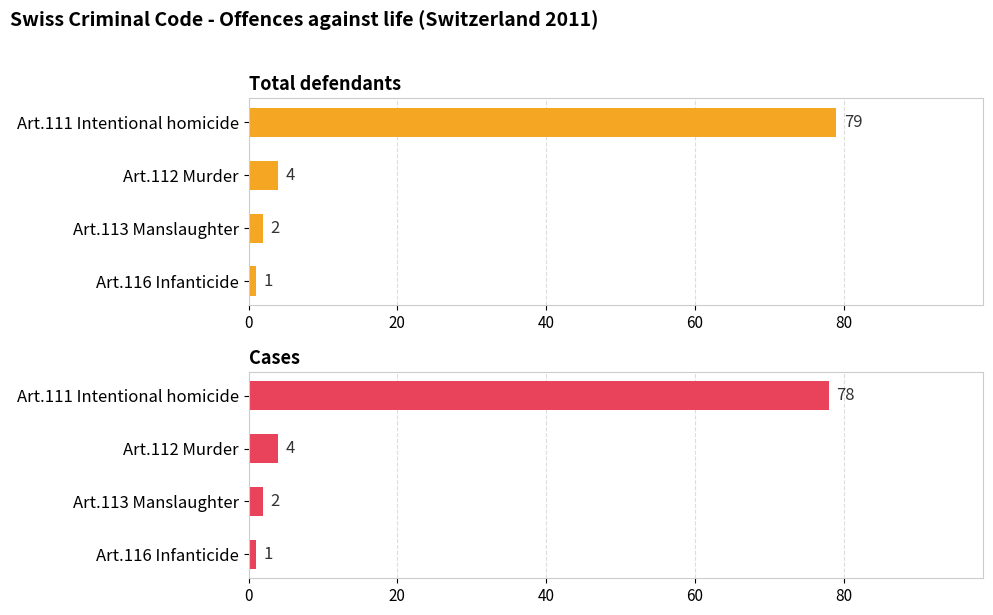

Reading right to left, transcribe all the data shown in this chart.

Total defendants: 1	2	4	79
Cases: 1	2	4	78